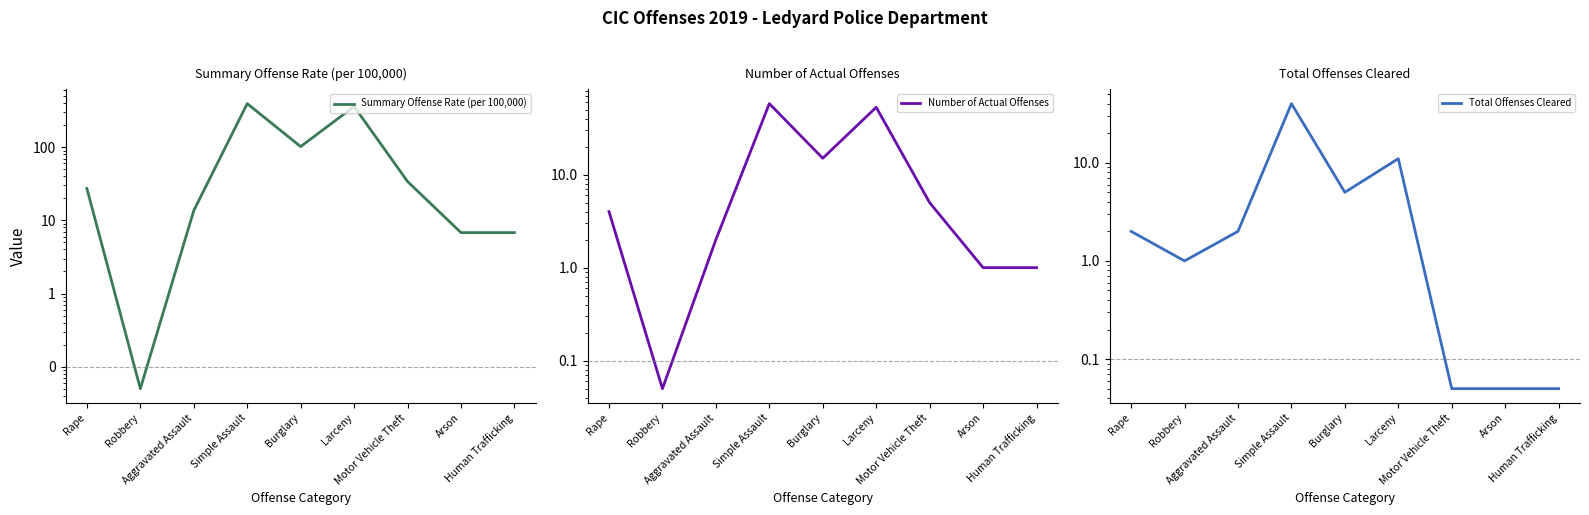

Reading left to right, what are all the values shown in this chart?

Summary Offense Rate (per 100,000): 27.2	0.1	13.6	394.6	102.1	360.6	34.0	6.8	6.8
Number of Actual Offenses: 4.0	0.1	2.0	58.0	15.0	53.0	5.0	1.0	1.0
Total Offenses Cleared: 2.0	1.0	2.0	40.0	5.0	11.0	0.1	0.1	0.1